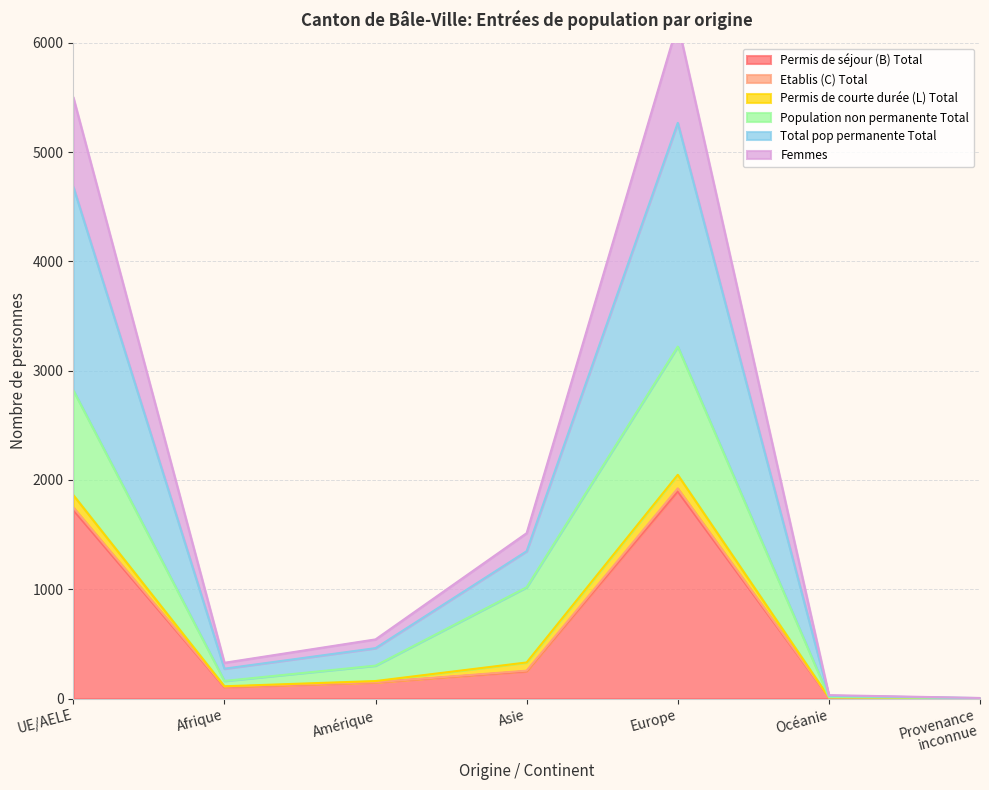

In Etablis (C) Total, how many points are higher than both neighbors (excluding endpoints)?

1